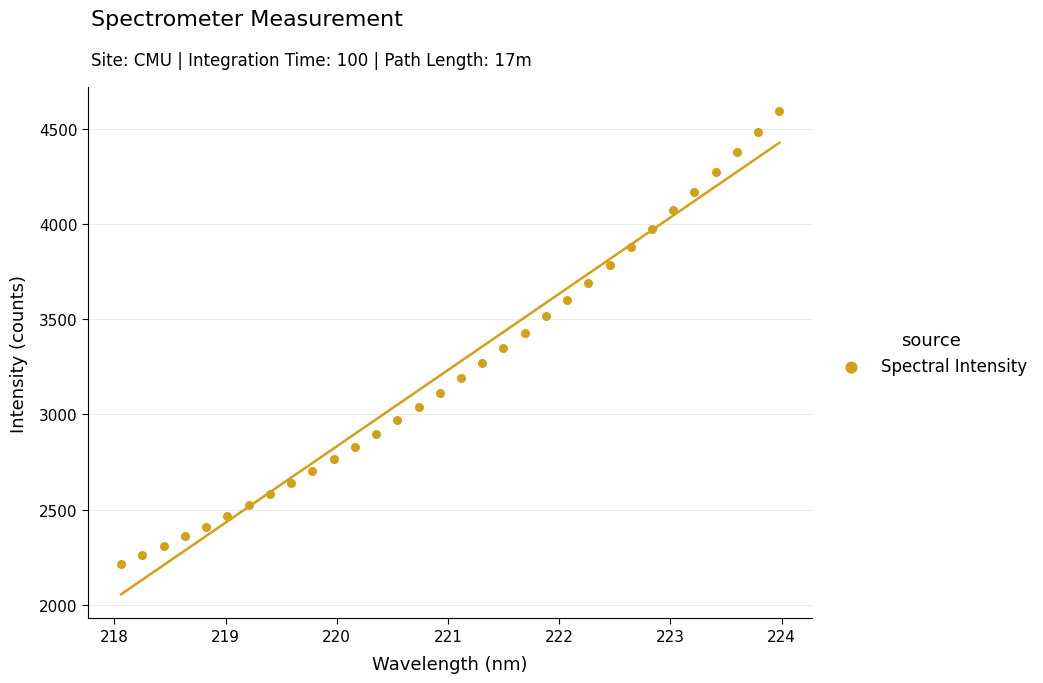

What is the range of X values (max minus min)?

5.9